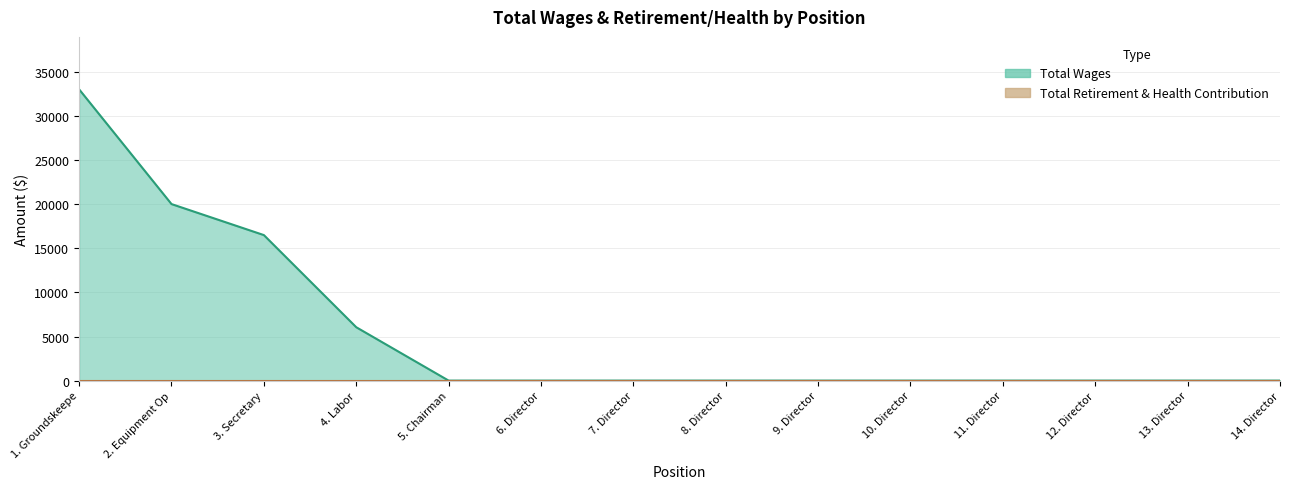

At which label is the value closest to 16522?

3. Secretary